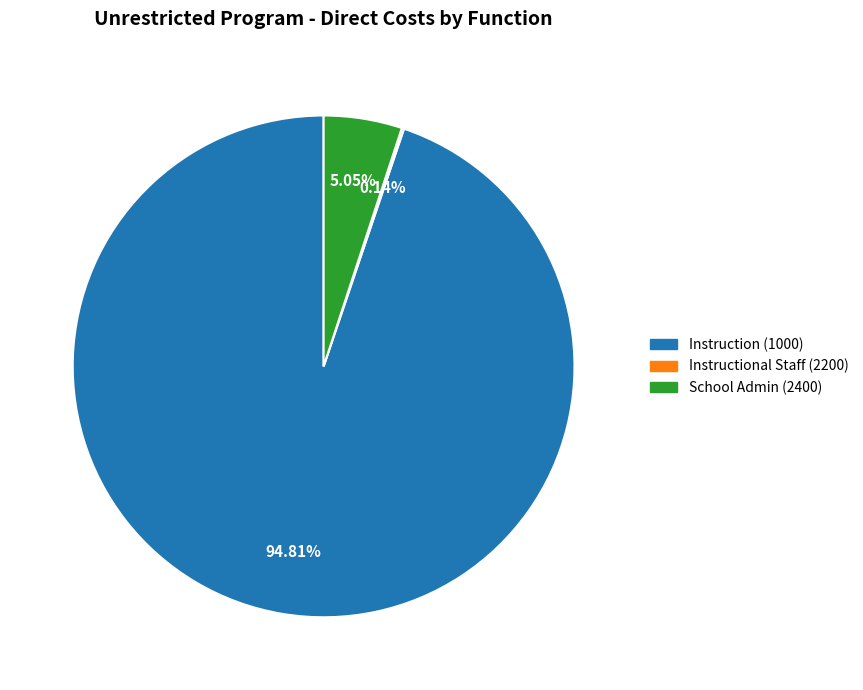

Is School Admin (2400) the majority of the pie?

No